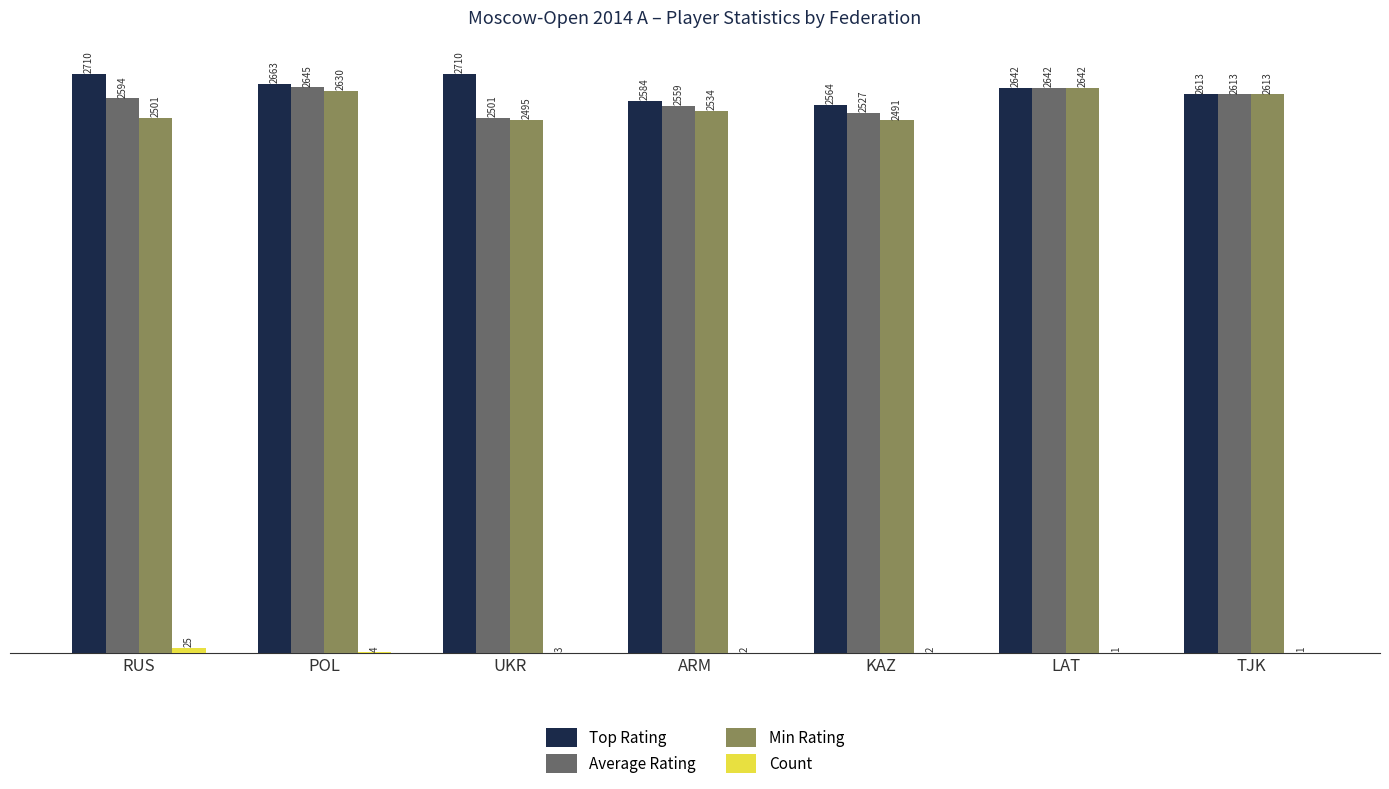

At which label is Top Rating closest to 2637?

LAT